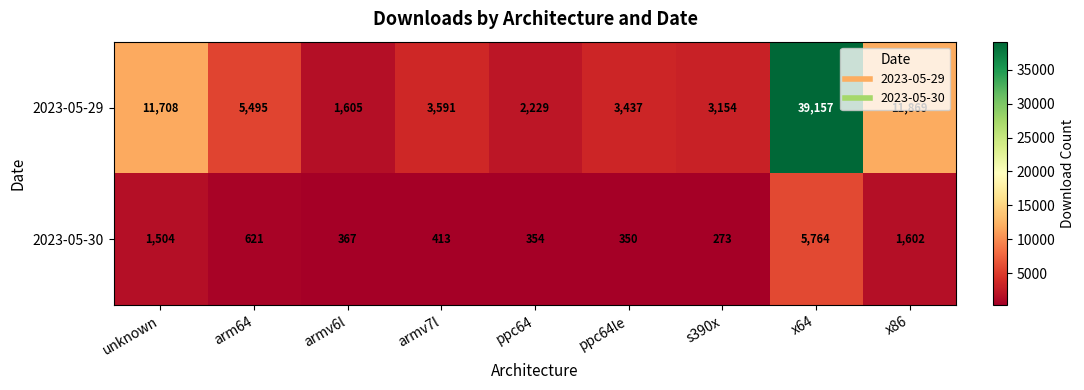

What is the difference between the maximum and second lowest values in the 2023-05-29 series?

36928